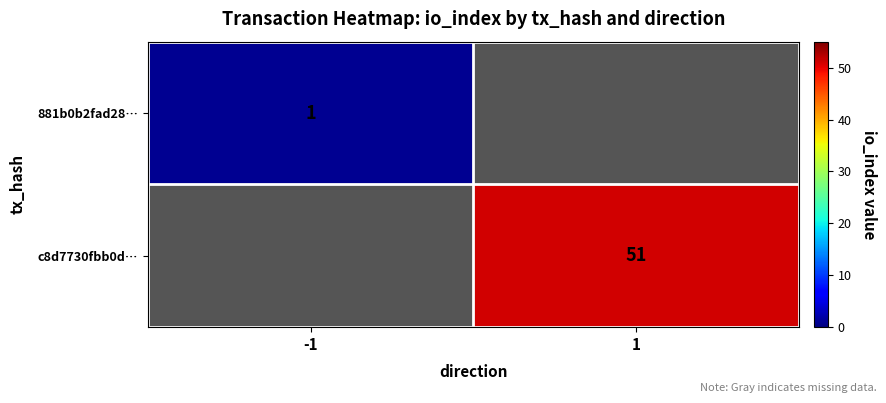

The c8d7730fbb0d… series shows 51 at 1. True or false?

True